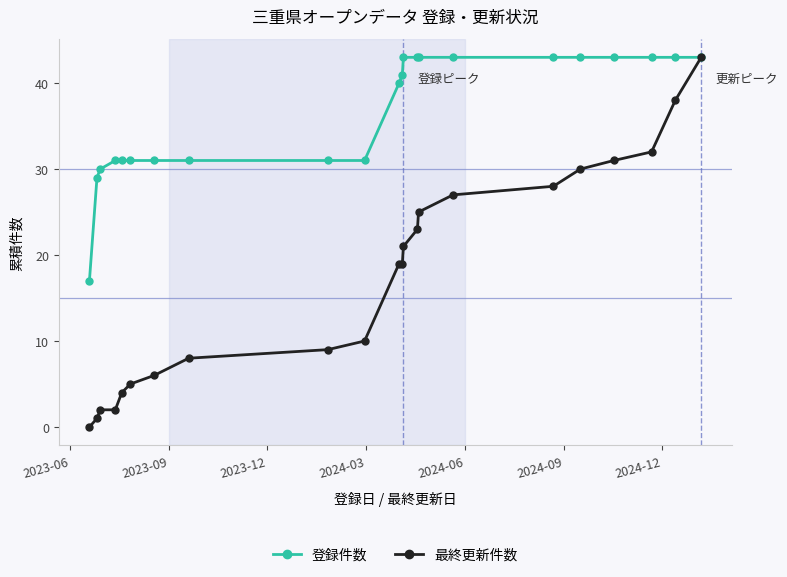

What is the value of the 最終更新件数 point at the 14th from the left?

23